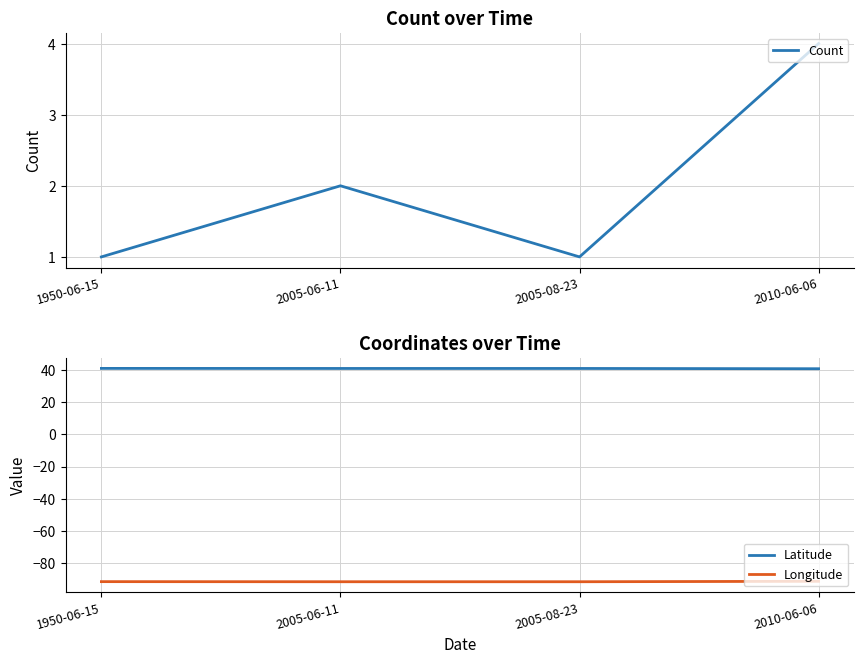

Rank the categories by Latitude value from highest to lowest.

1950-06-15, 2005-06-11, 2005-08-23, 2010-06-06